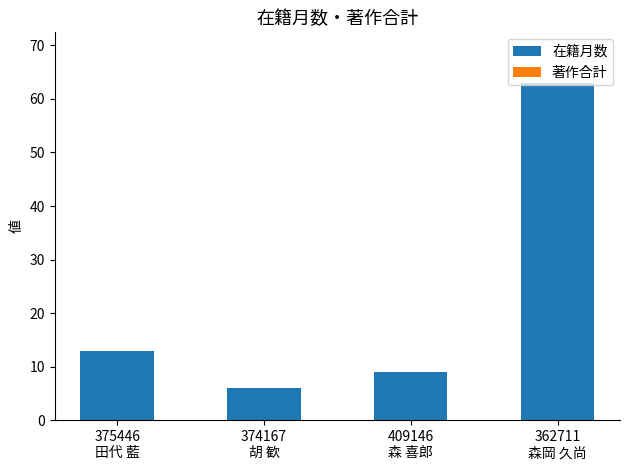

What is the sum of all values?

91